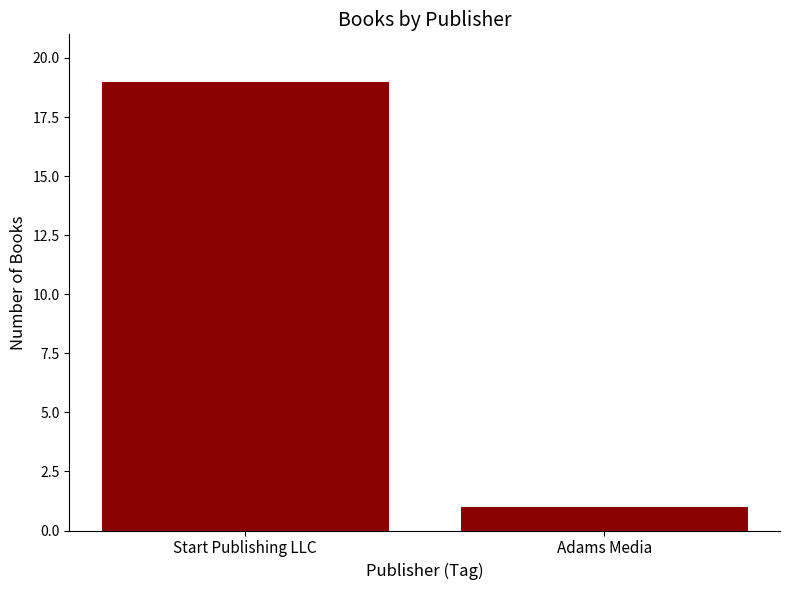

Between Start Publishing LLC and Adams Media, which is larger?

Start Publishing LLC